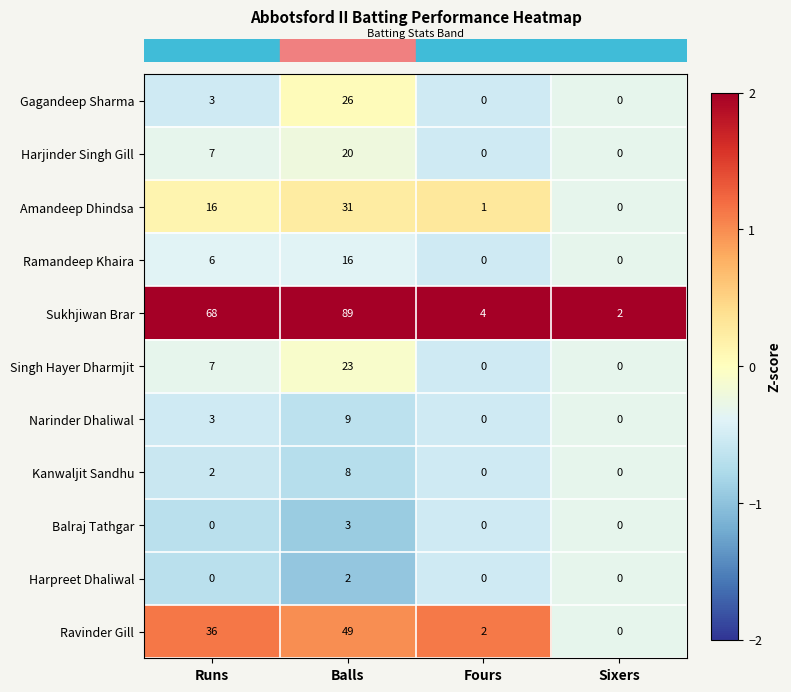

At how many categories does at least one series exceed 1?

4